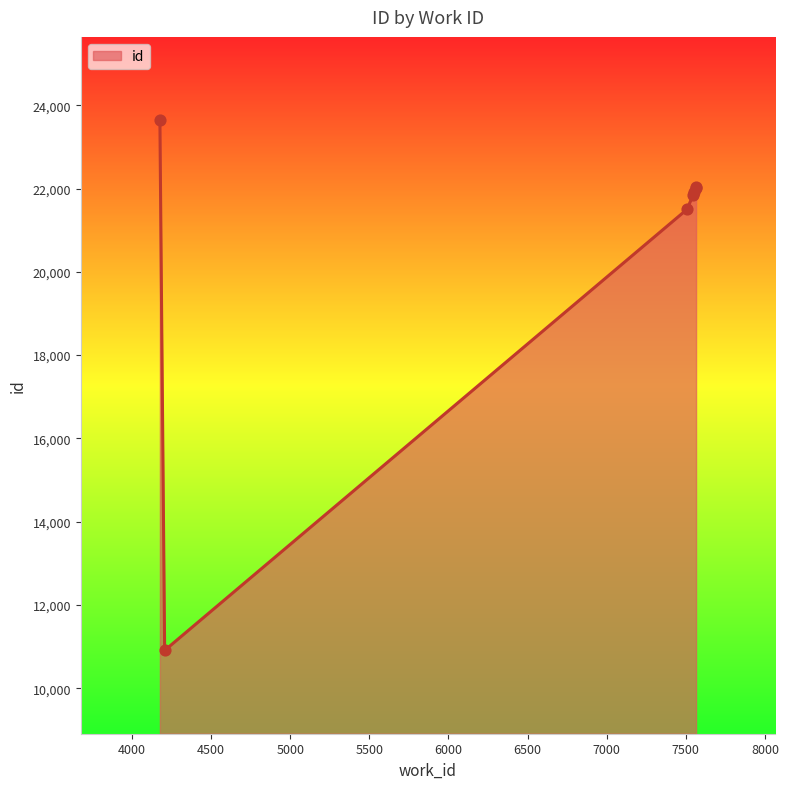

Which has a higher value, 7565 or 7507?

7565